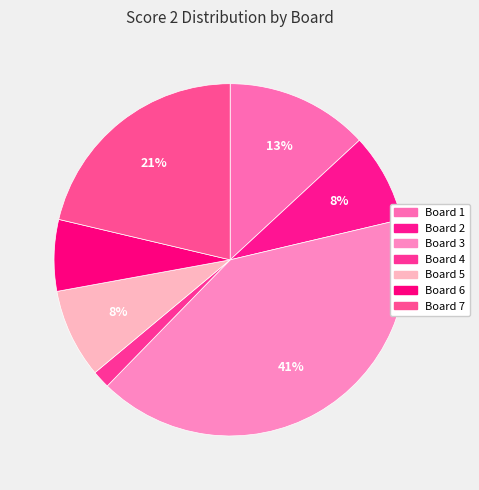

To the nearest percent, what is the difference between the largest and smallest slice percentages?

39%